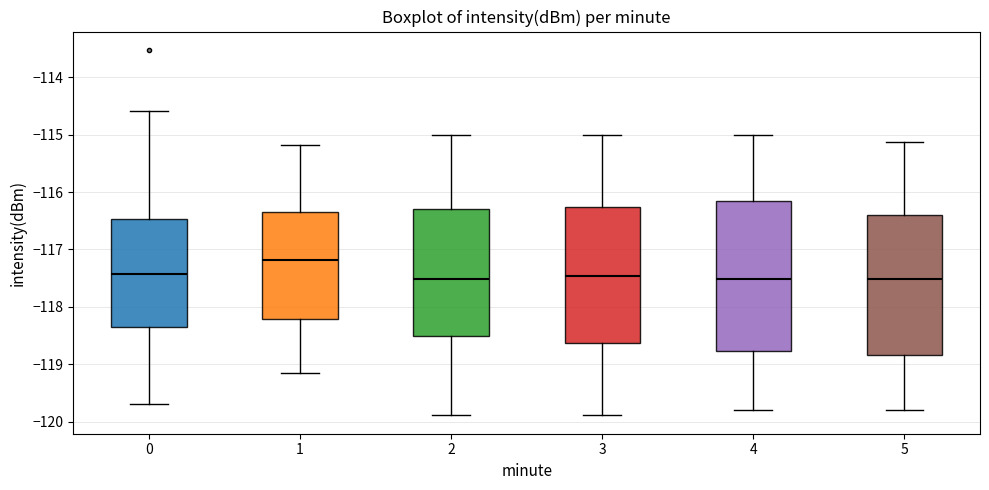

Reading left to right, read every box against the y-axis: the position of its median line, the range the box covers, and the ends of its whiskers. The values are not printed on the chart, so give them approximately, as read against the axis.

0: median -117.4, box -118.4 to -116.5, whiskers -119.7 to -114.6
1: median -117.2, box -118.2 to -116.3, whiskers -119.1 to -115.2
2: median -117.5, box -118.5 to -116.3, whiskers -119.9 to -115.0
3: median -117.5, box -118.6 to -116.3, whiskers -119.9 to -115.0
4: median -117.5, box -118.8 to -116.2, whiskers -119.8 to -115.0
5: median -117.5, box -118.8 to -116.4, whiskers -119.8 to -115.1